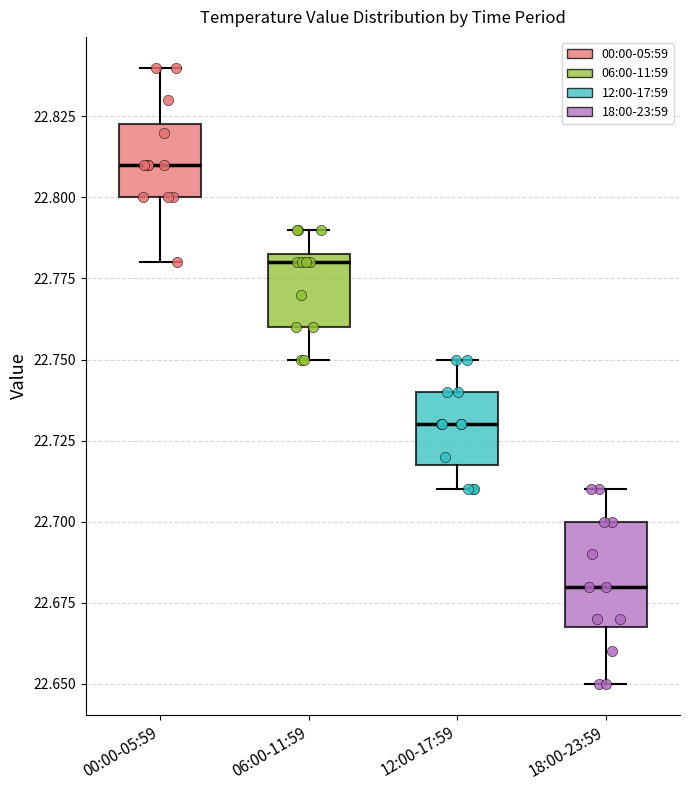

Reading left to right, transcribe this box plot: for each box, give where its median line is, the range the box spans, and where its two whiskers end, as read against the y-axis. The values are not printed on the chart, so give them approximately, as read against the axis.

00:00-05:59: median 22.810, box 22.800 to 22.825, whiskers 22.780 to 22.840
06:00-11:59: median 22.780, box 22.760 to 22.785, whiskers 22.750 to 22.790
12:00-17:59: median 22.730, box 22.720 to 22.740, whiskers 22.710 to 22.750
18:00-23:59: median 22.680, box 22.670 to 22.700, whiskers 22.650 to 22.710